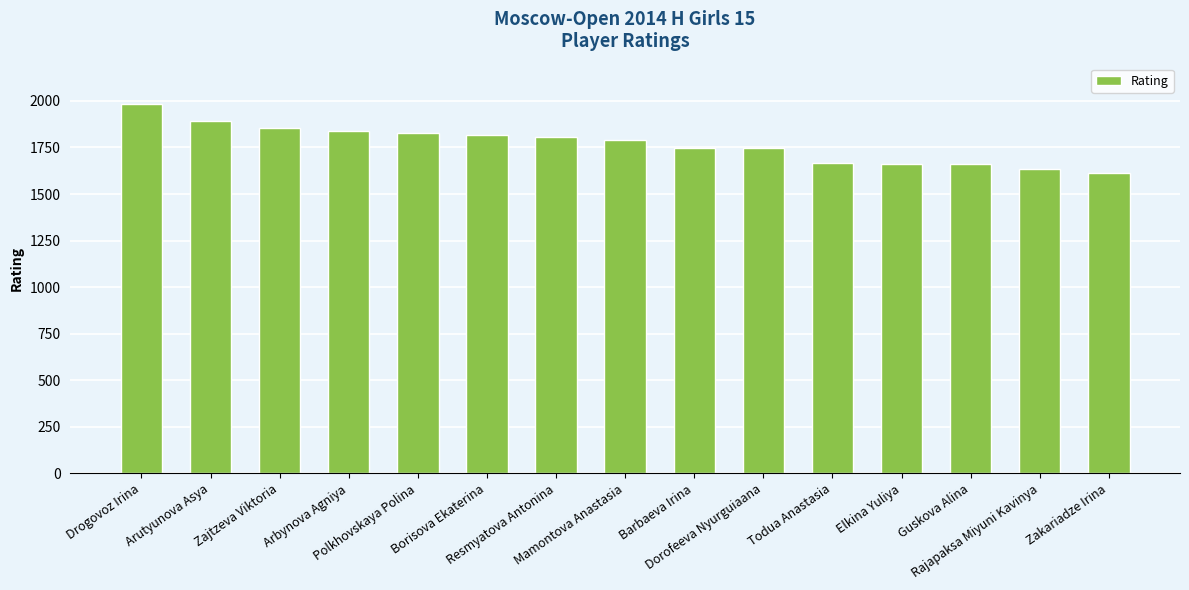

True or false: the data shows 1807 at Resmyatova Antonina.

True